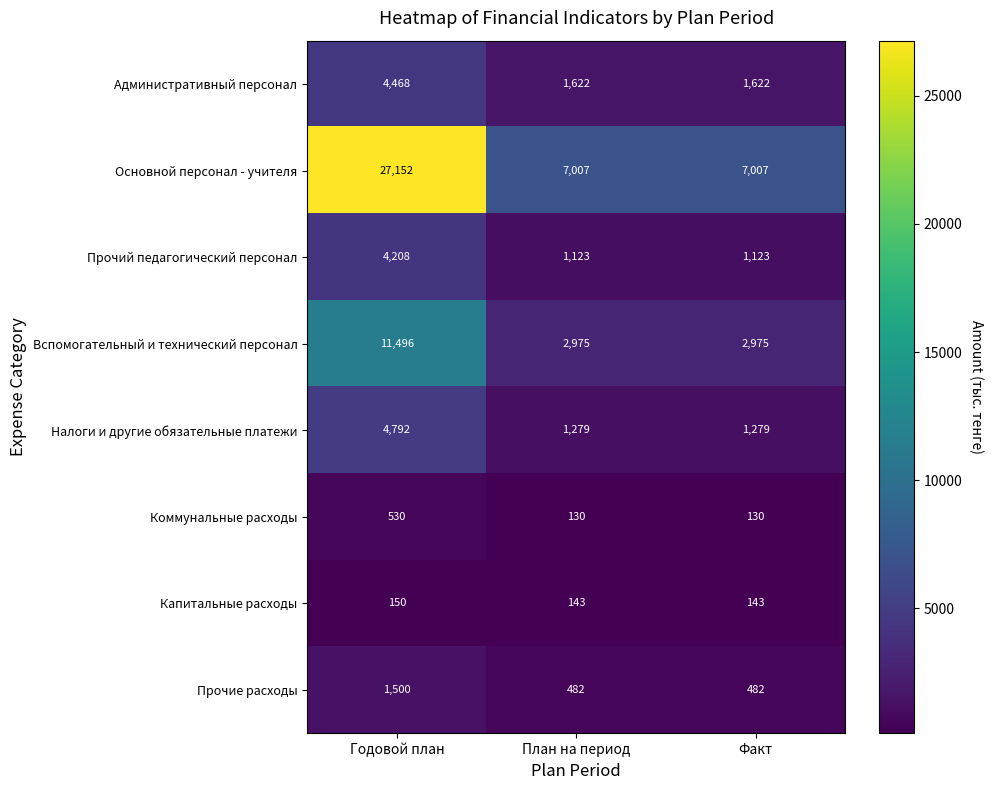

What is the average value of the Административный персонал series?

2571